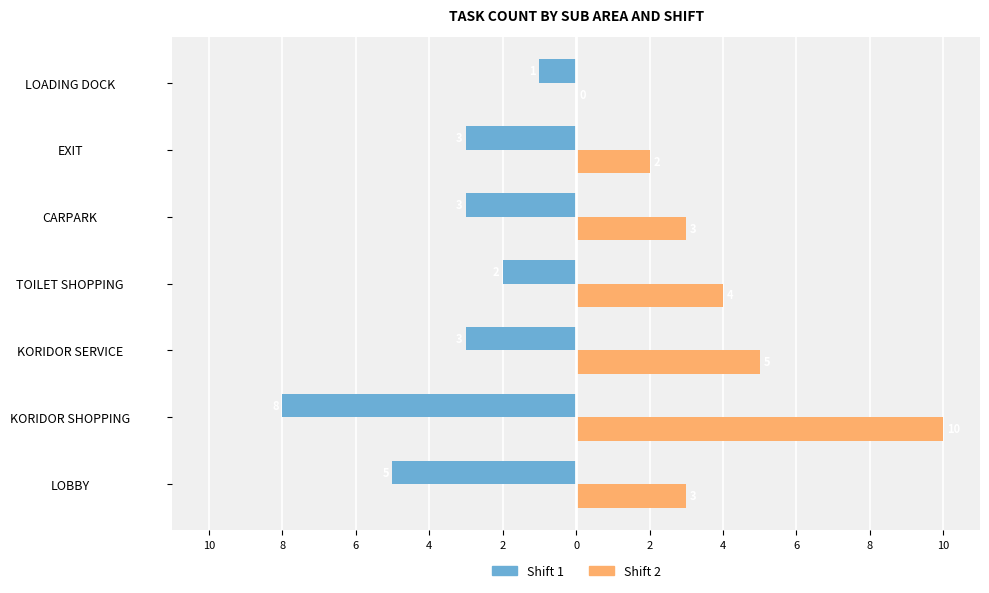

What are all the series names shown in the legend?

Shift 1, Shift 2